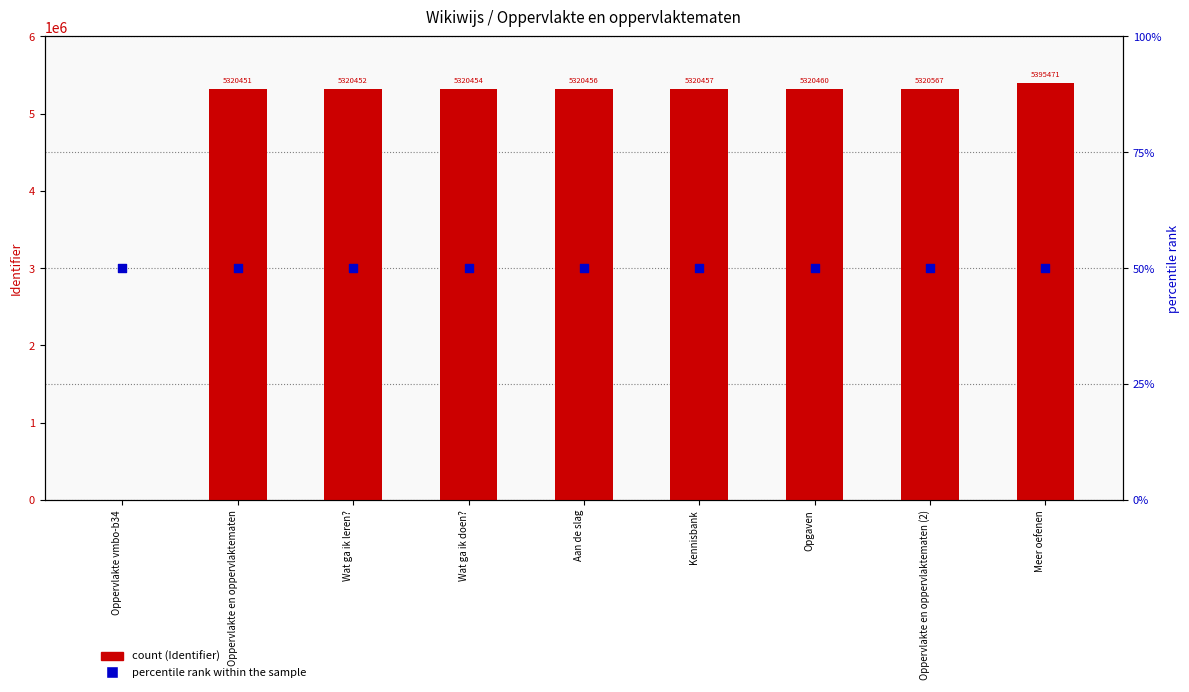

Which series reaches the minimum Y coordinate?

Identifier